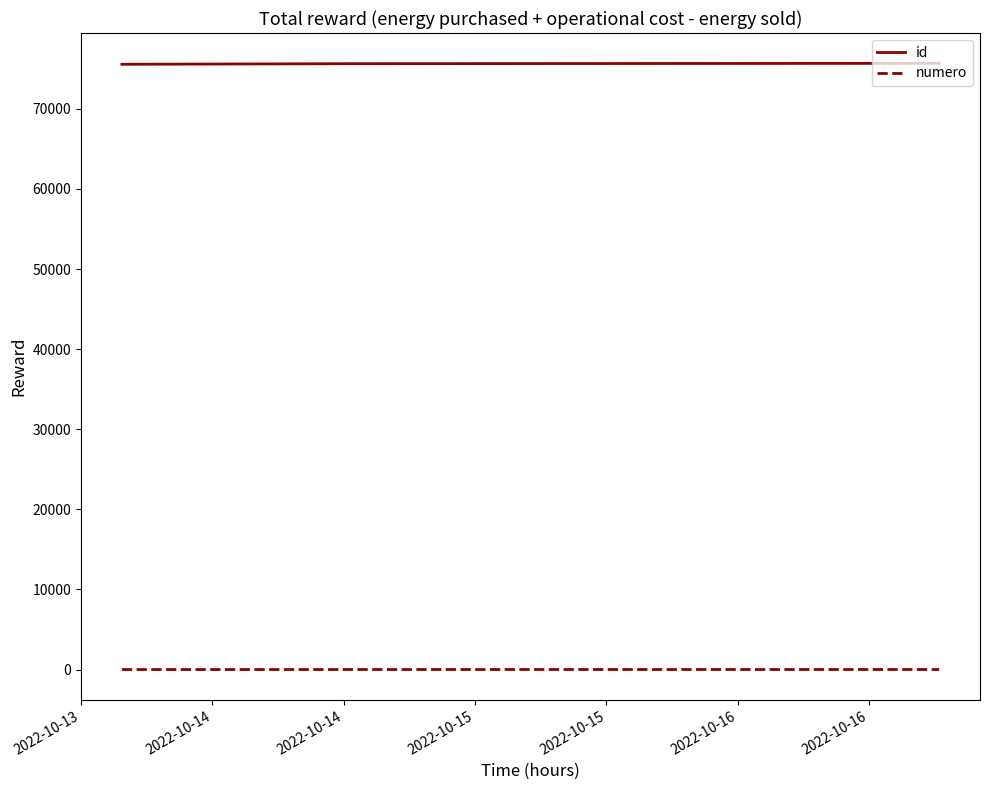

How many categories are shown in the chart?

6